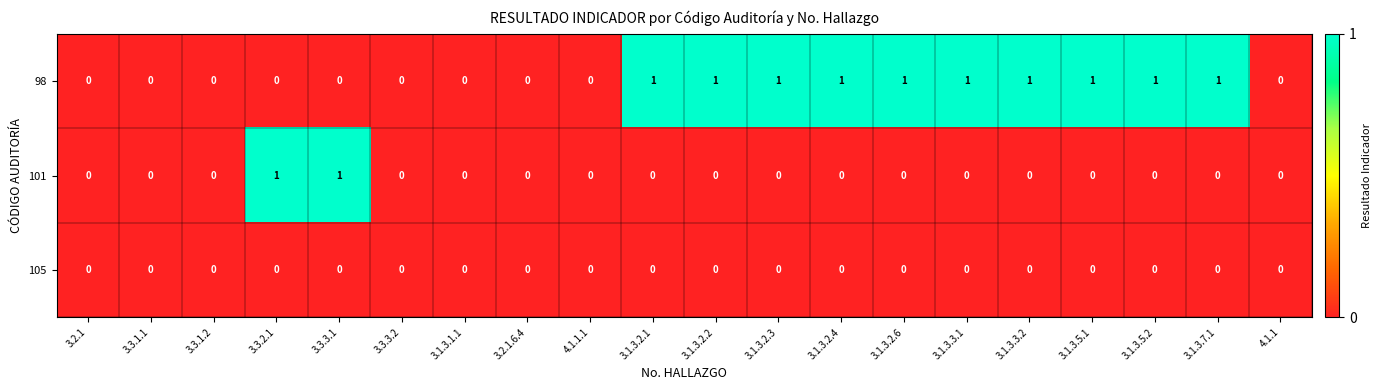

Count the 101 values in the range 0 to 1.

20